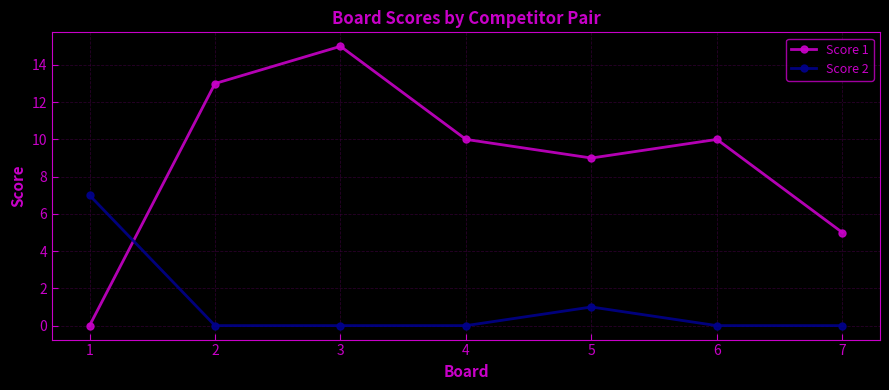

How many Score 2 values are between 0 and 1?

6